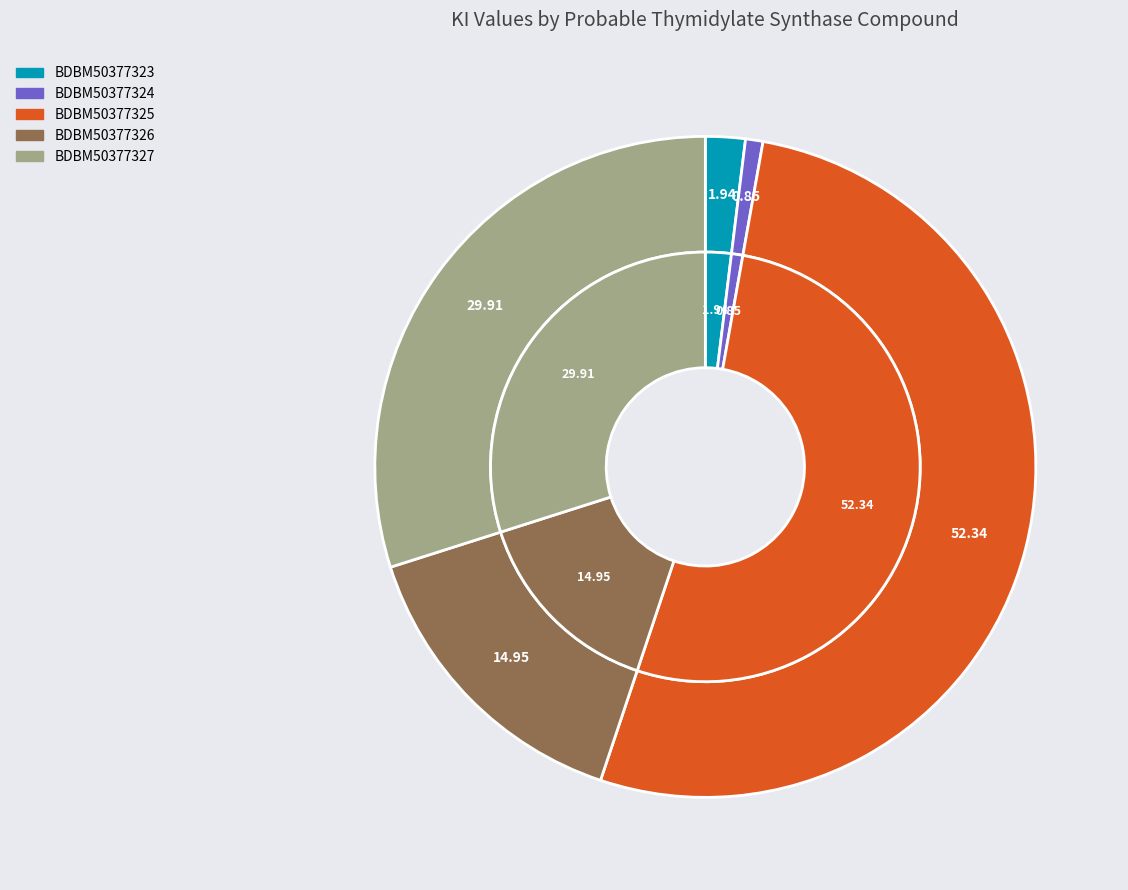

Does BDBM50377327 account for over 50% of the chart?

No